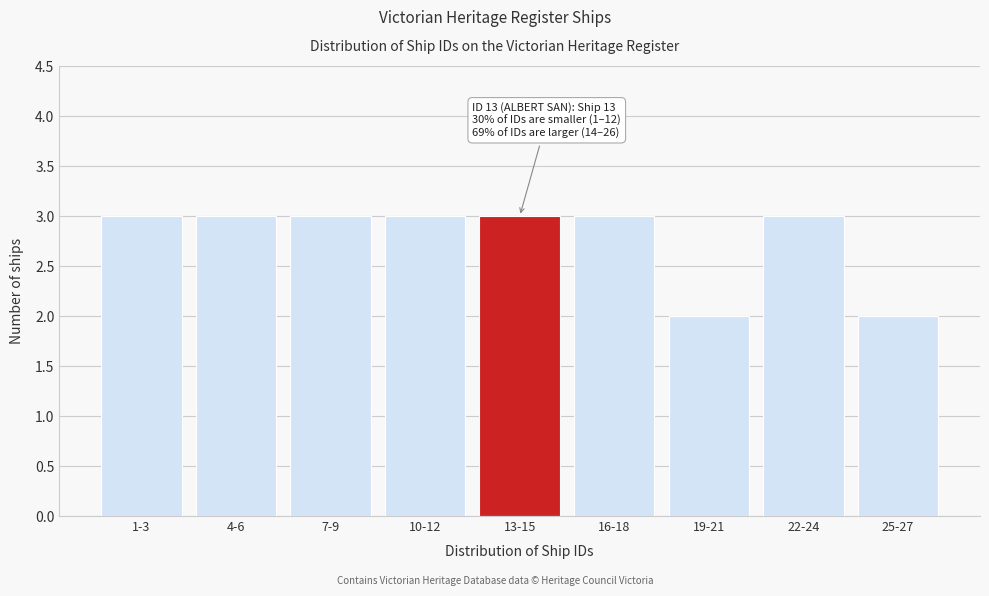

Reading left to right, what are all the values shown in this chart?

1-3=3	4-6=3	7-9=3	10-12=3	13-15=3	16-18=3	19-21=2	22-24=3	25-27=2